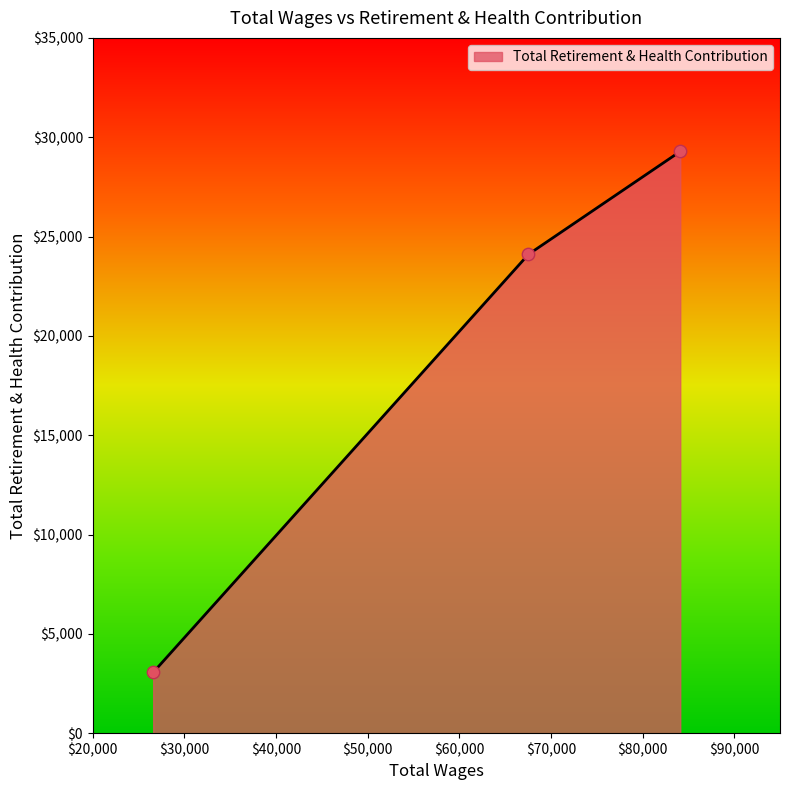

What is the maximum value shown in the chart?

29285